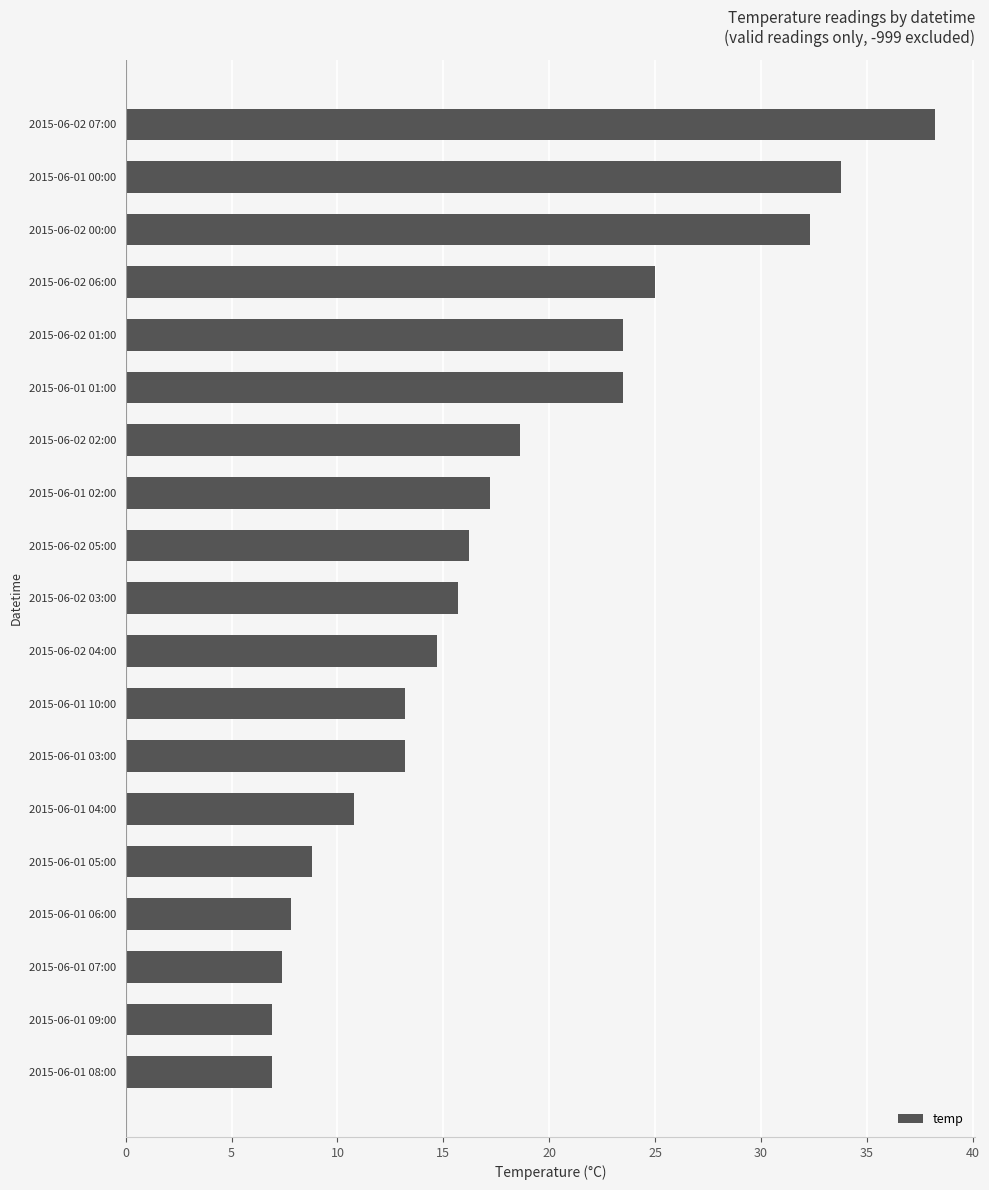

What is the sum of all values?

333.7